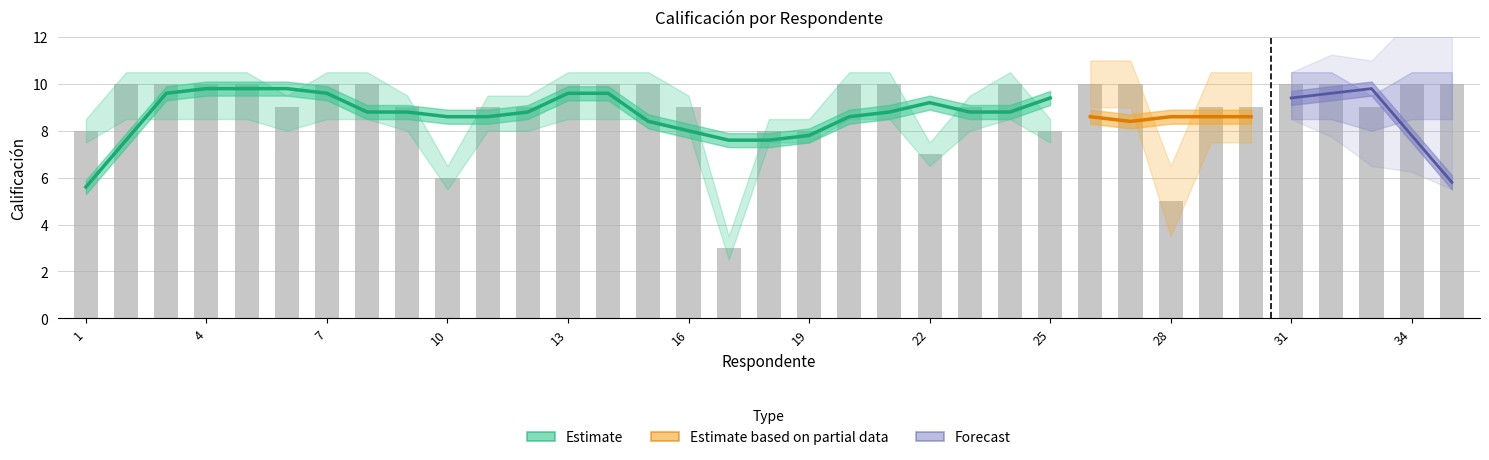

Between 3 and 25, which is larger?

3